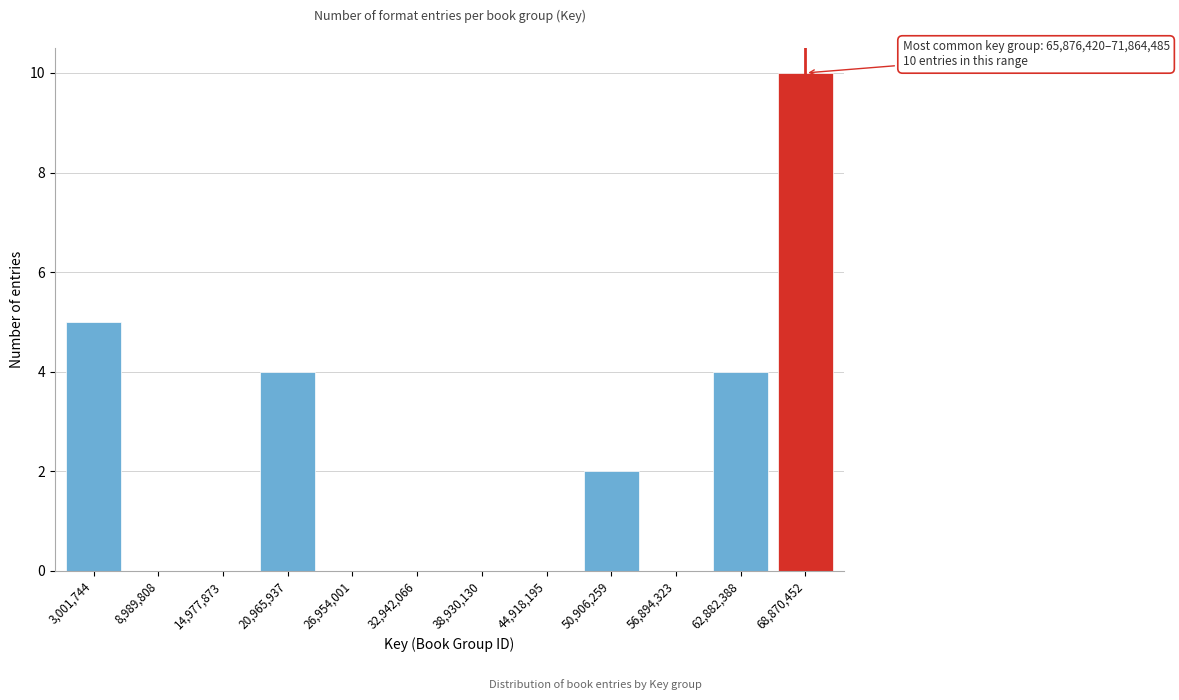

Reading right to left, what are all the values shown in this chart?

68,870,452=10	62,882,388=4	56,894,323=0	50,906,259=2	44,918,195=0	38,930,130=0	32,942,066=0	26,954,001=0	20,965,937=4	14,977,873=0	8,989,808=0	3,001,744=5